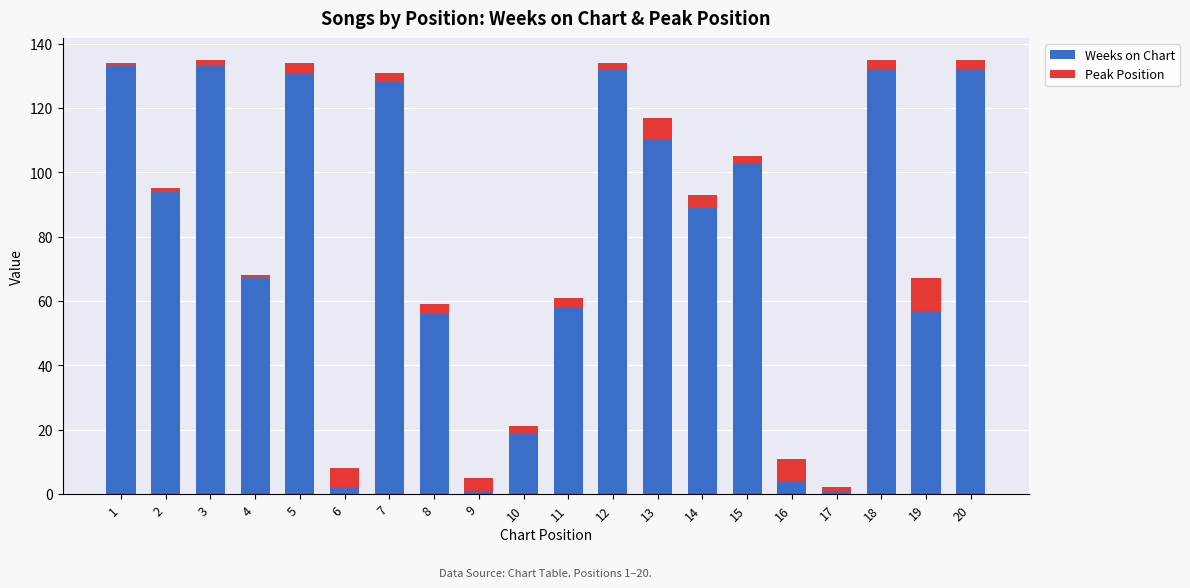

True or false: Weeks on Chart has a value of 1 at 17.

True